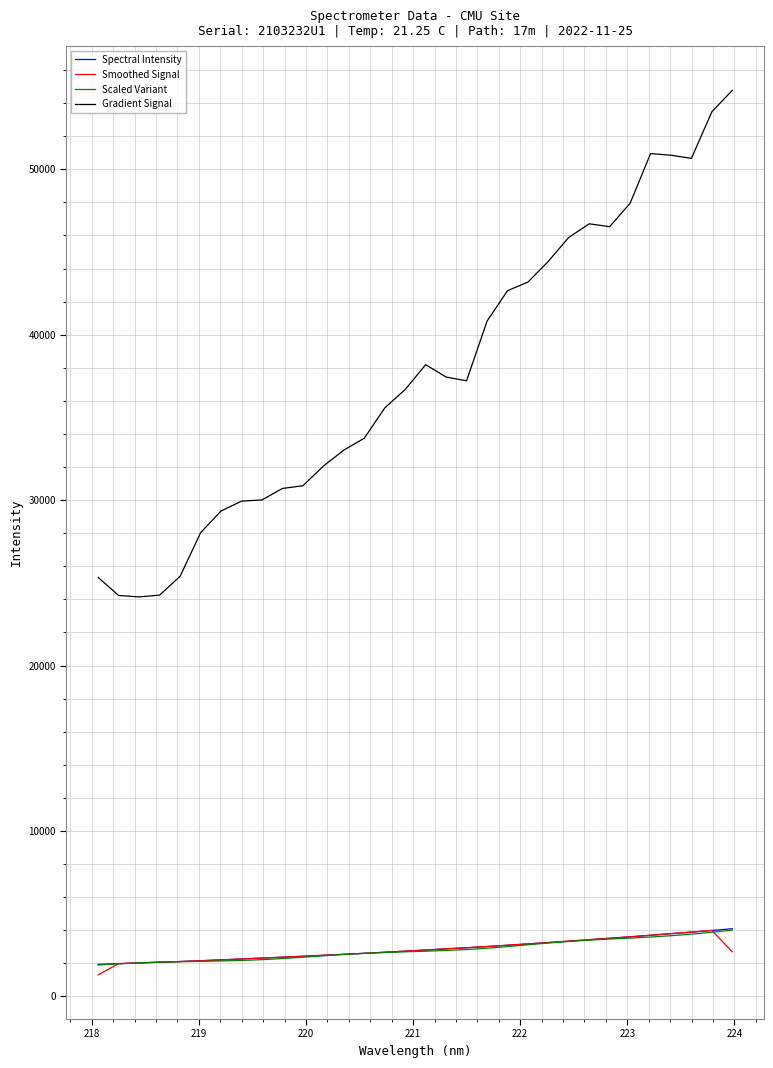

Does the chart have visible grid lines?

Yes